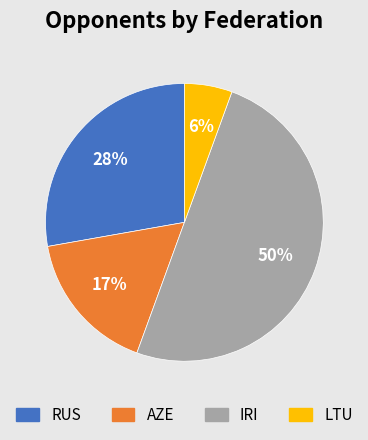

What is the ratio of the value at AZE to the value at RUS?

0.6